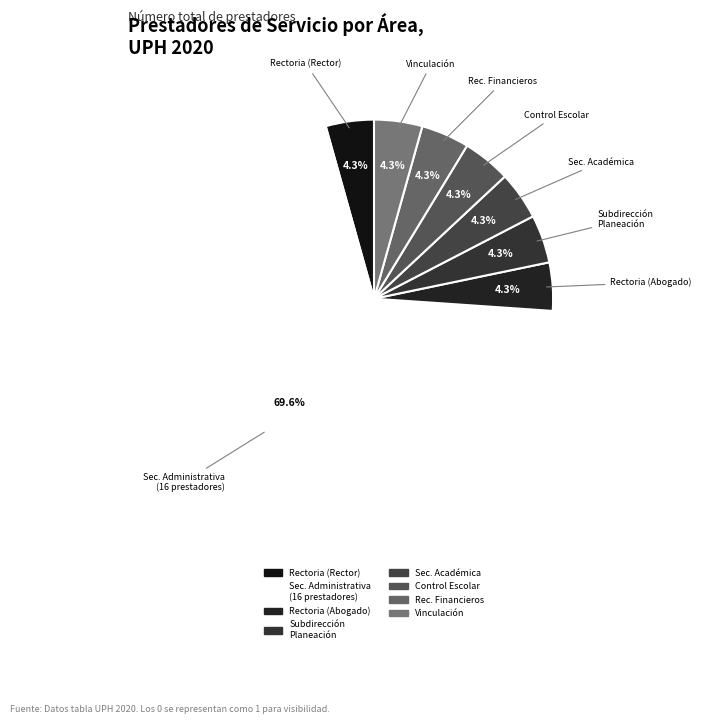

Is there a majority slice in this chart?

Yes